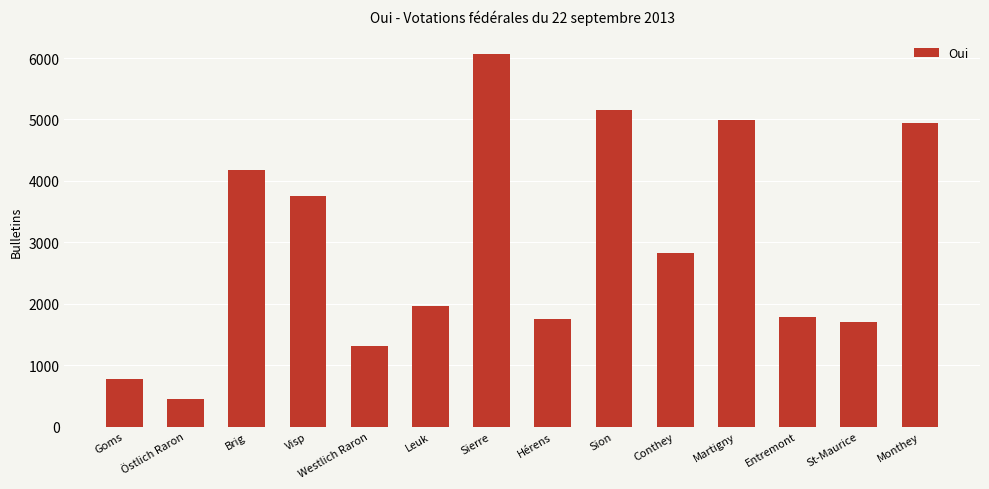

What is the sum of the values at Conthey and Westlich Raron?

4133